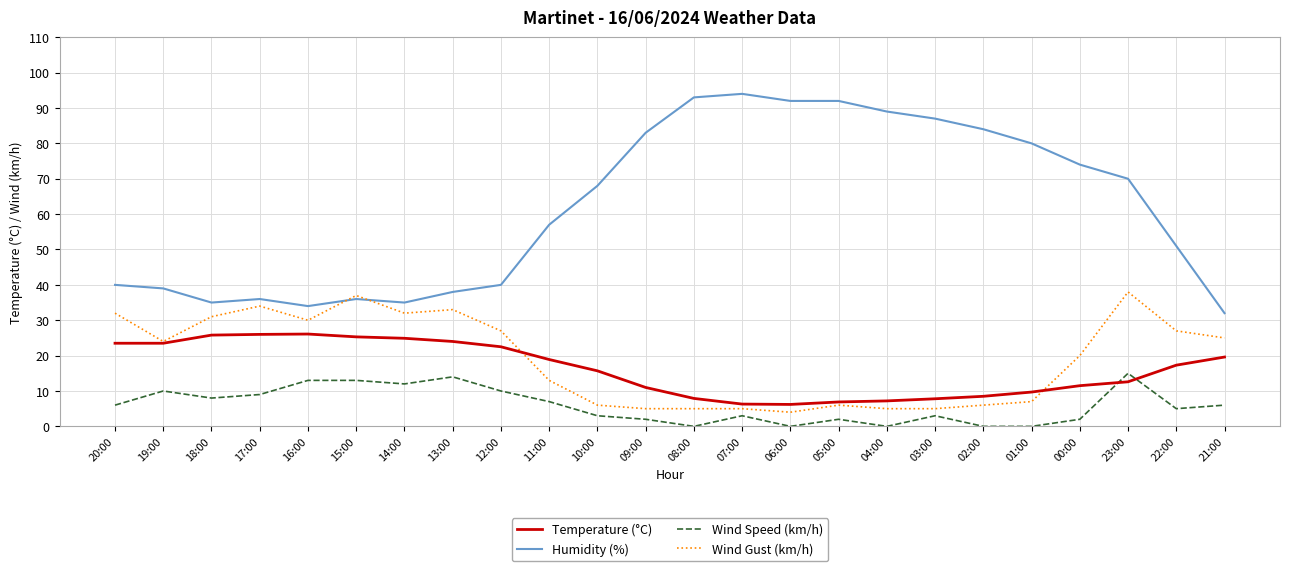

What is the lowest value of the Temperature (°C) series?

6.2